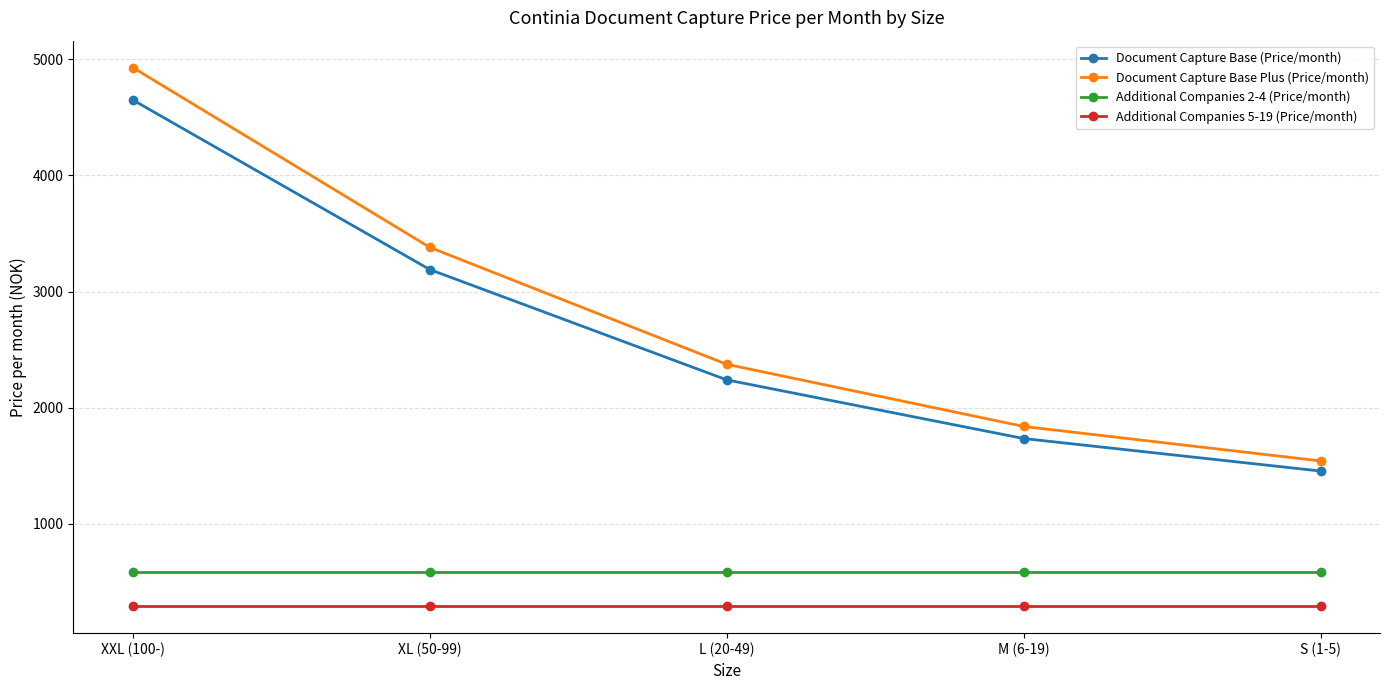

At how many categories does at least one series exceed 3992?

1